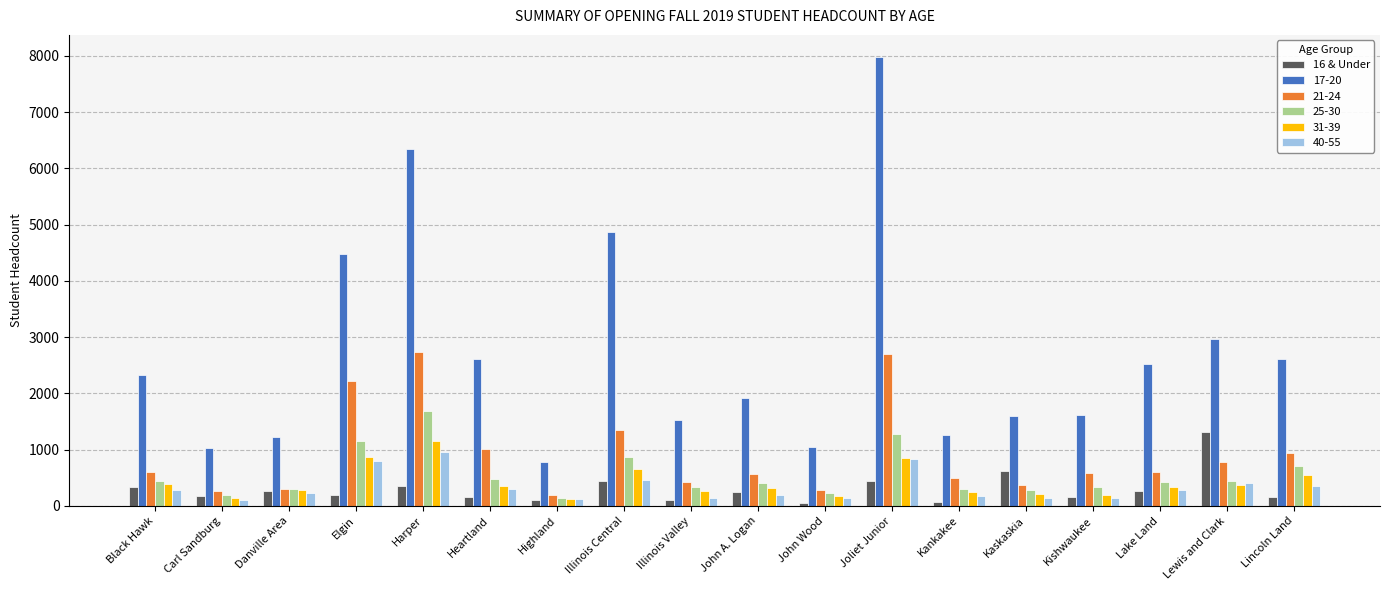

Which label corresponds to the largest value in the chart?

Joliet Junior